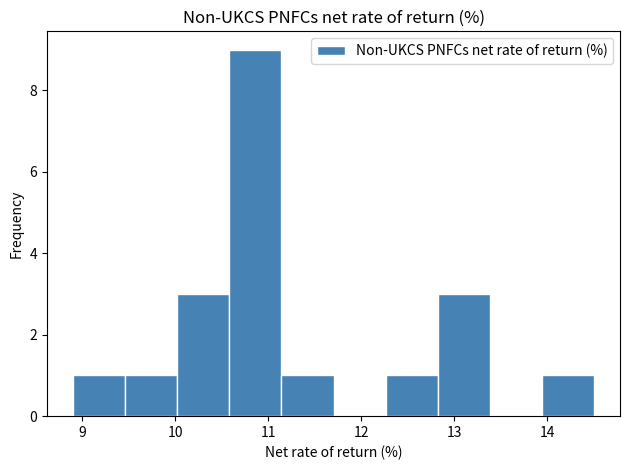

How tall is the bar that spans 11.14 to 11.70 on the x-axis? Neither the bar edges nor the heights are printed on the chart, so give them approximately, as read against the axes.

1